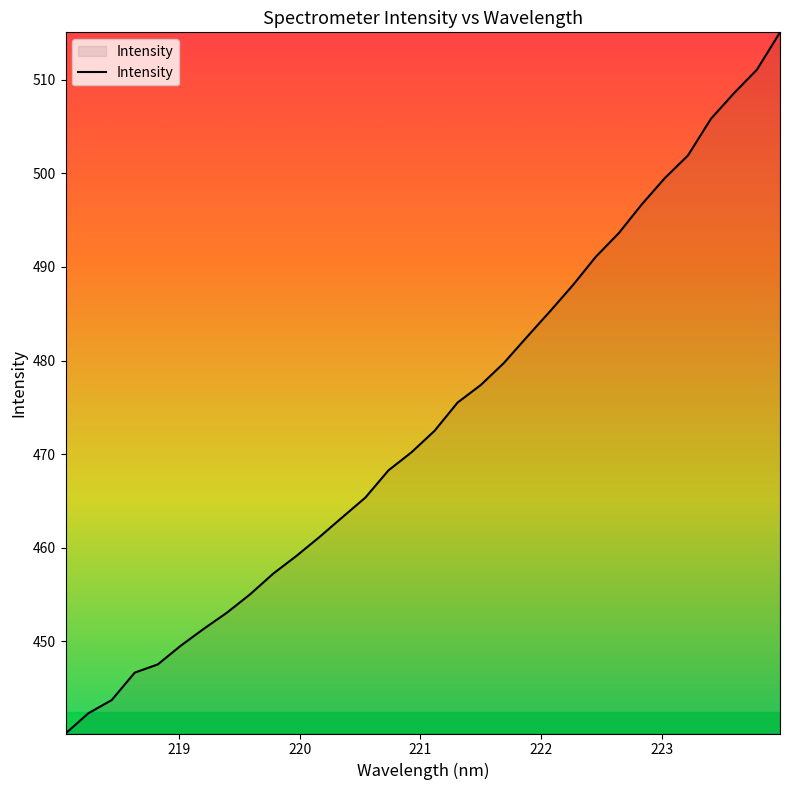

How many lines are shown in the chart?

1